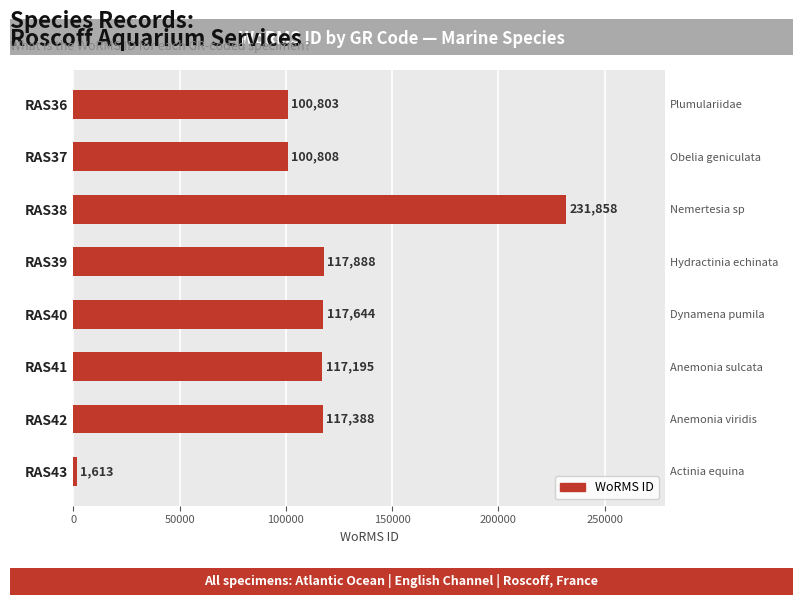

Which has a higher value, RAS36 or RAS37?

RAS37